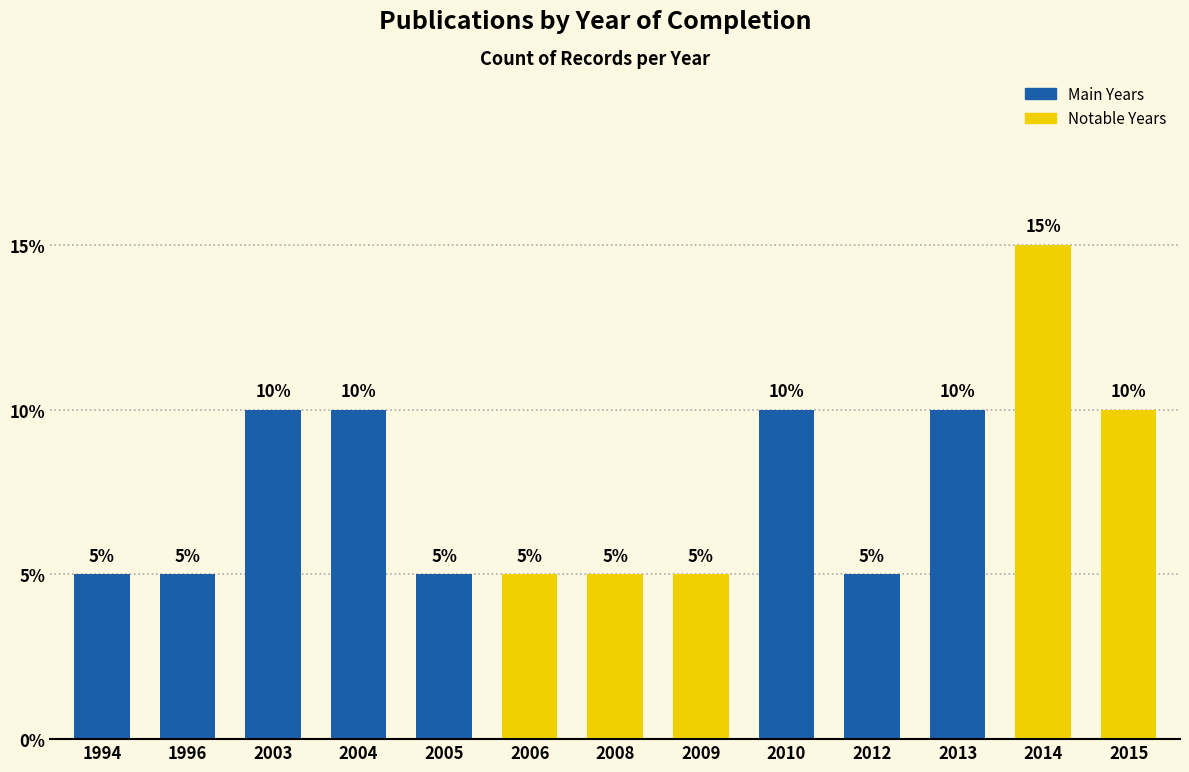

Reading right to left, list all the values displayed in this chart.

2015=10	2014=15	2013=10	2012=5	2010=10	2009=5	2008=5	2006=5	2005=5	2004=10	2003=10	1996=5	1994=5